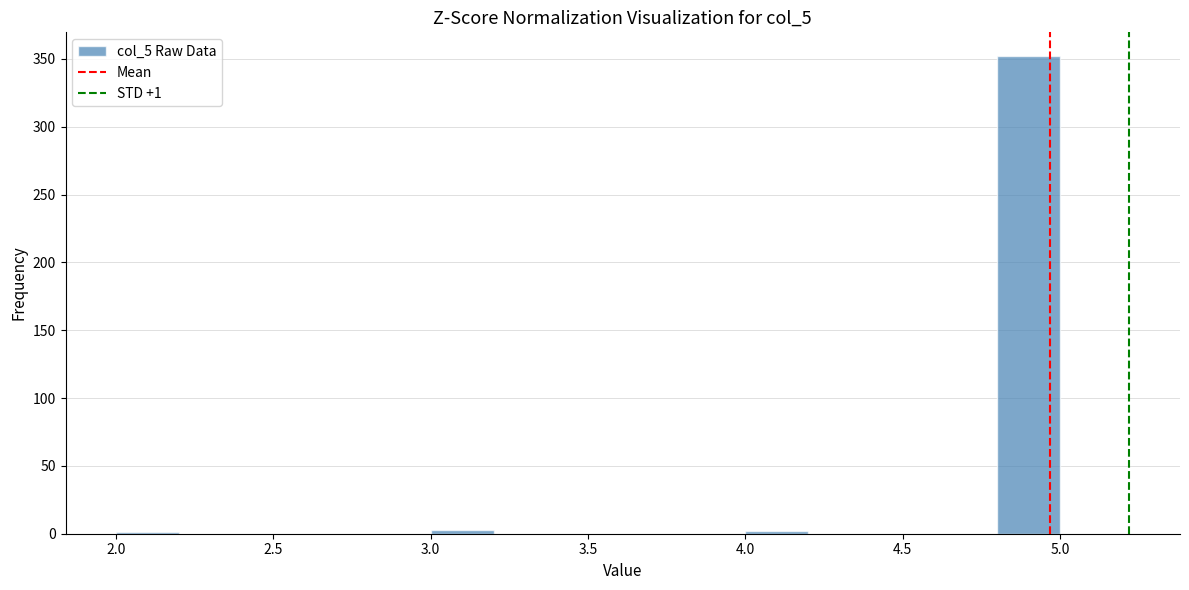

Which range on the x-axis has the tallest bar?

4.8 to 5.0